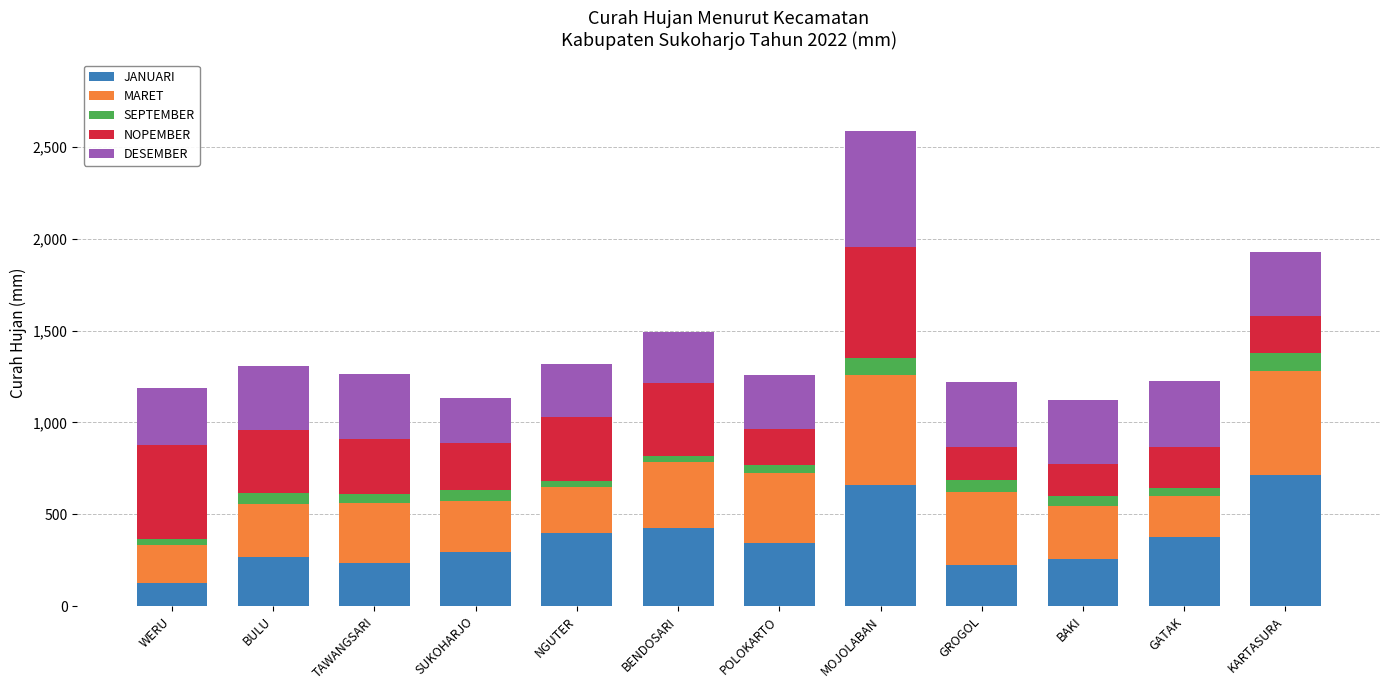

At which category is the sum across all series the highest?

MOJOLABAN